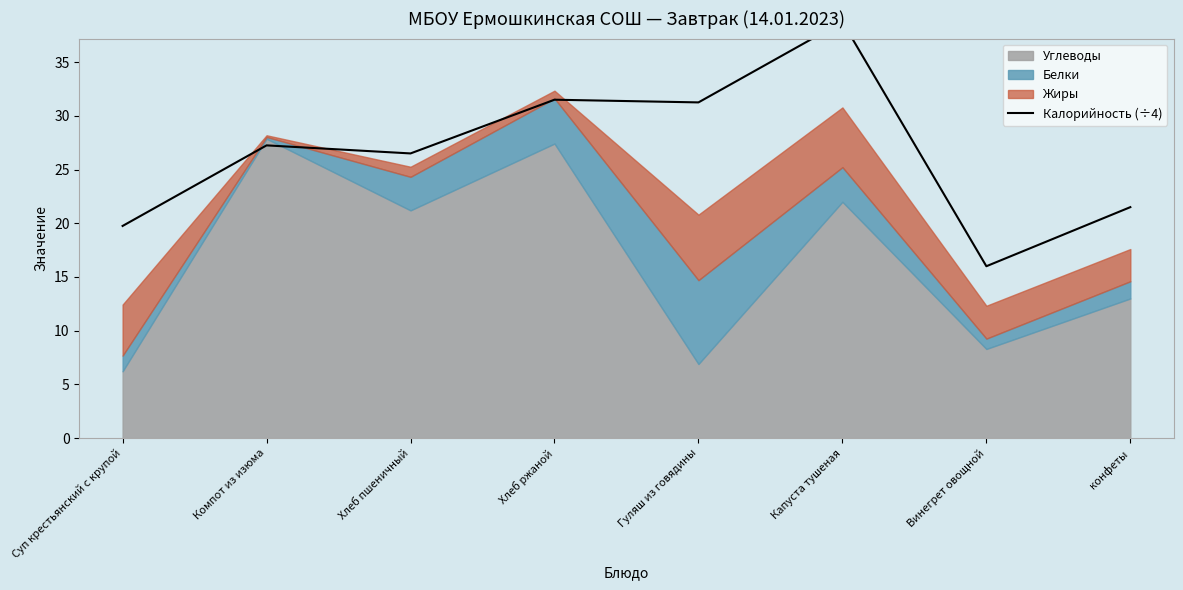

How many interior local peaks (higher than both neighbors) does the data have?

3